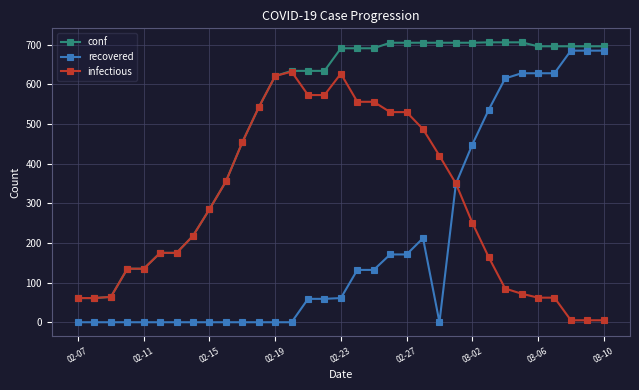

True or false: conf and recovered cross at least once.

False